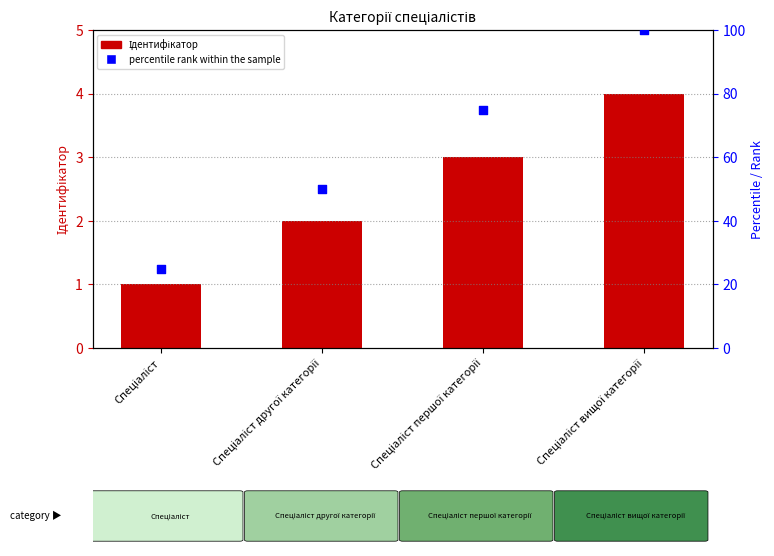

Which series contains the lowest Y value?

Ідентифікатор